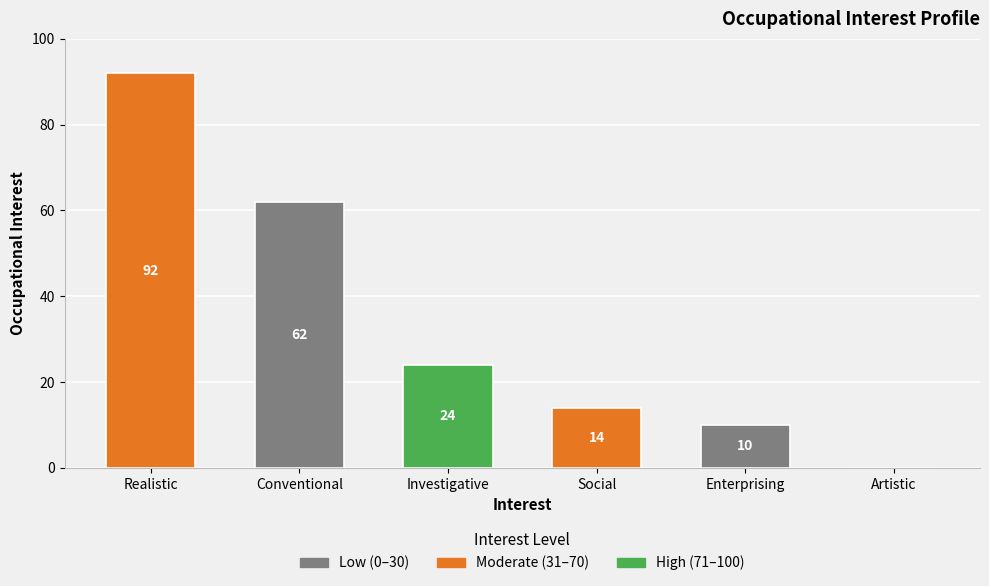

Where is the data nearest to the value 46?

Conventional